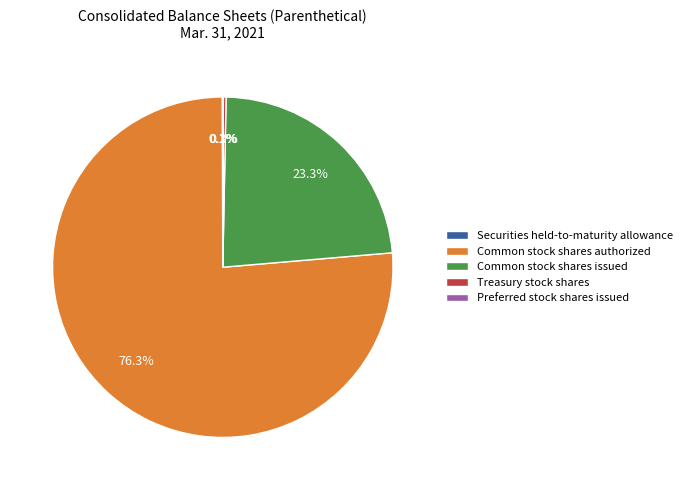

To the nearest percent, what portion does Common stock shares issued represent?

23%